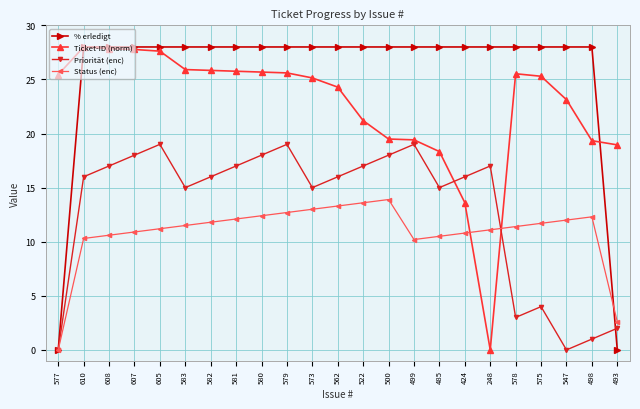

Is the value of Status (enc) at 498 greater than the value of % erledigt at 580?

No